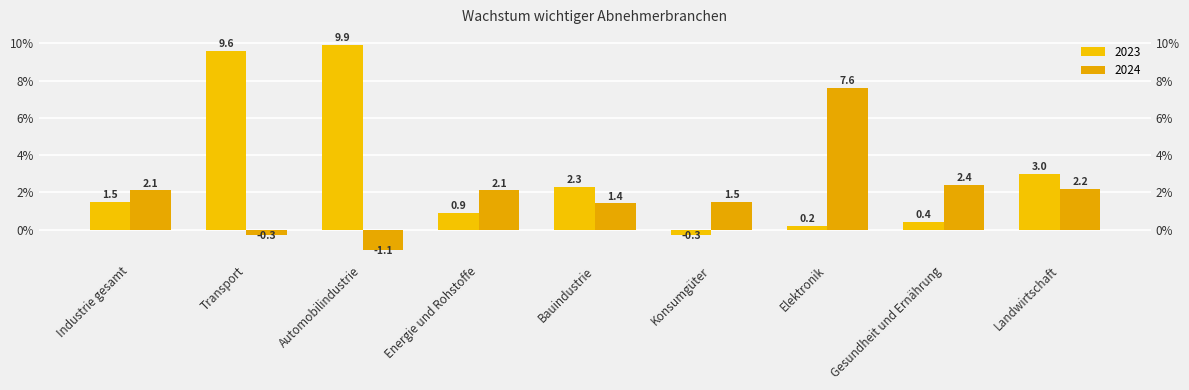

What is the difference between the maximum and minimum values in the 2023 series?

0.1